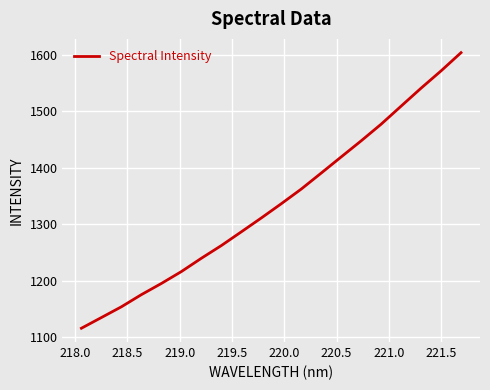

What is the greatest value displayed?

1603.4